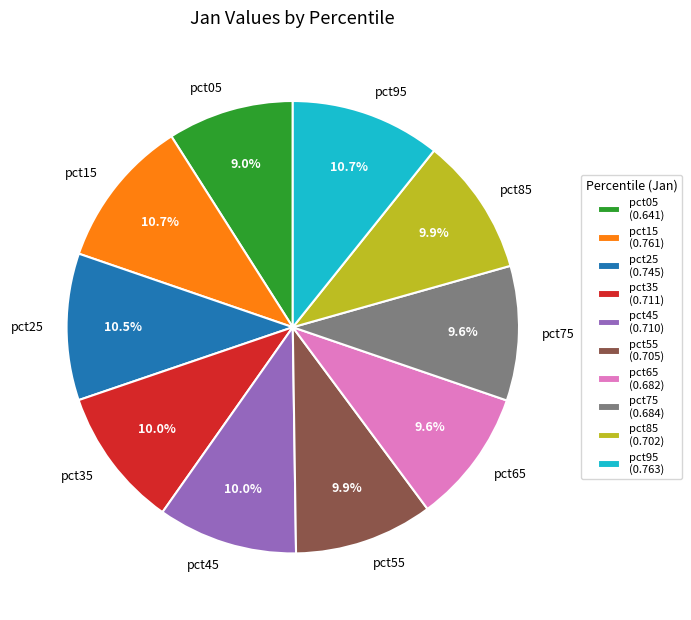

Count the number of slices in the pie.

10